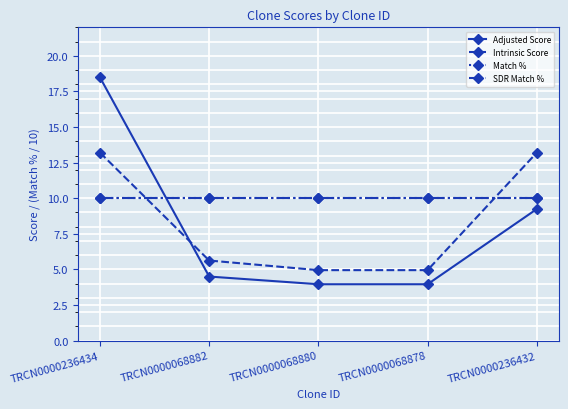

The value of Match % at TRCN0000068882 is 10.0. True or false?

True